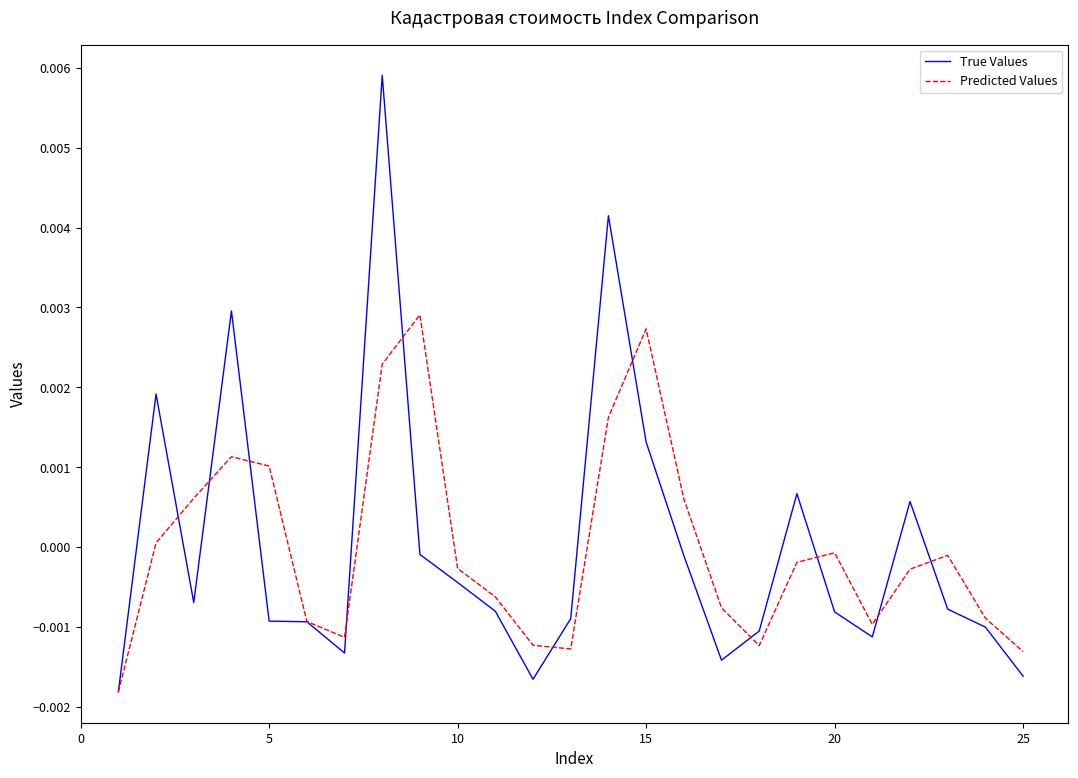

How many values in the Predicted Values series are below 0?

16